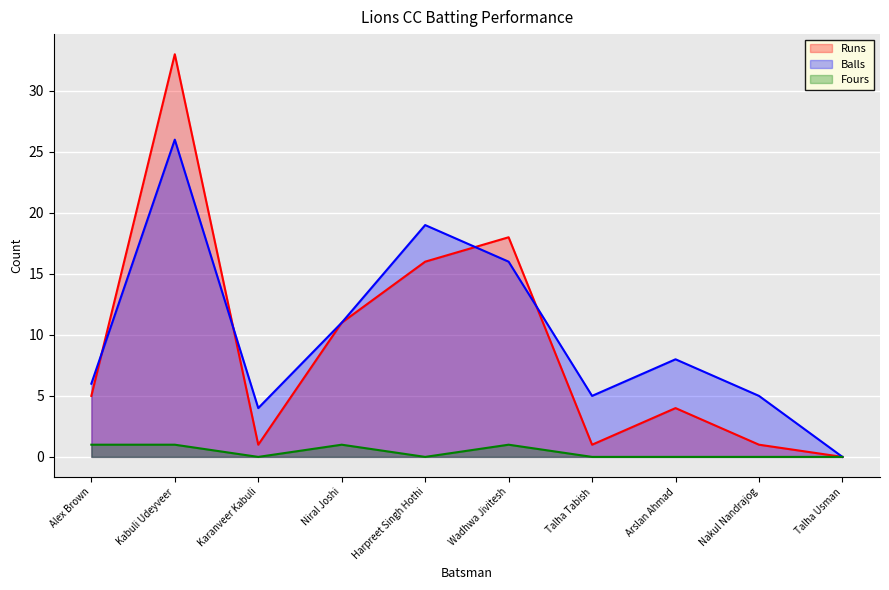

True or false: Fours and Balls intersect in this chart.

False